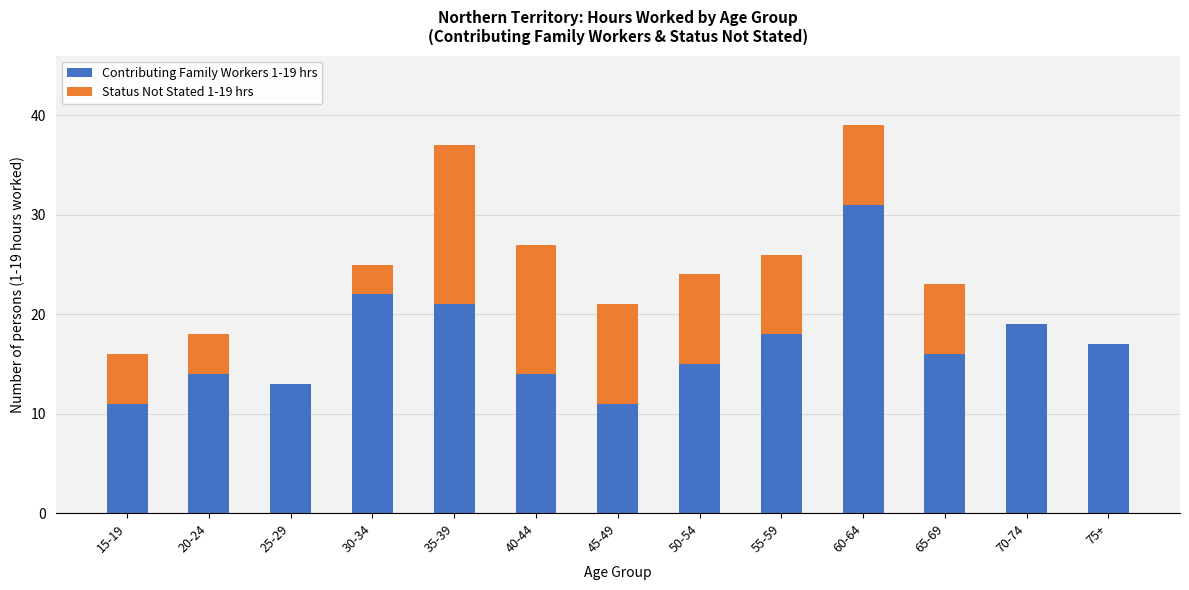

Reading left to right, transcribe the values for Contributing Family Workers 1-19 hrs.

15-19=11	20-24=14	25-29=13	30-34=22	35-39=21	40-44=14	45-49=11	50-54=15	55-59=18	60-64=31	65-69=16	70-74=19	75+=17